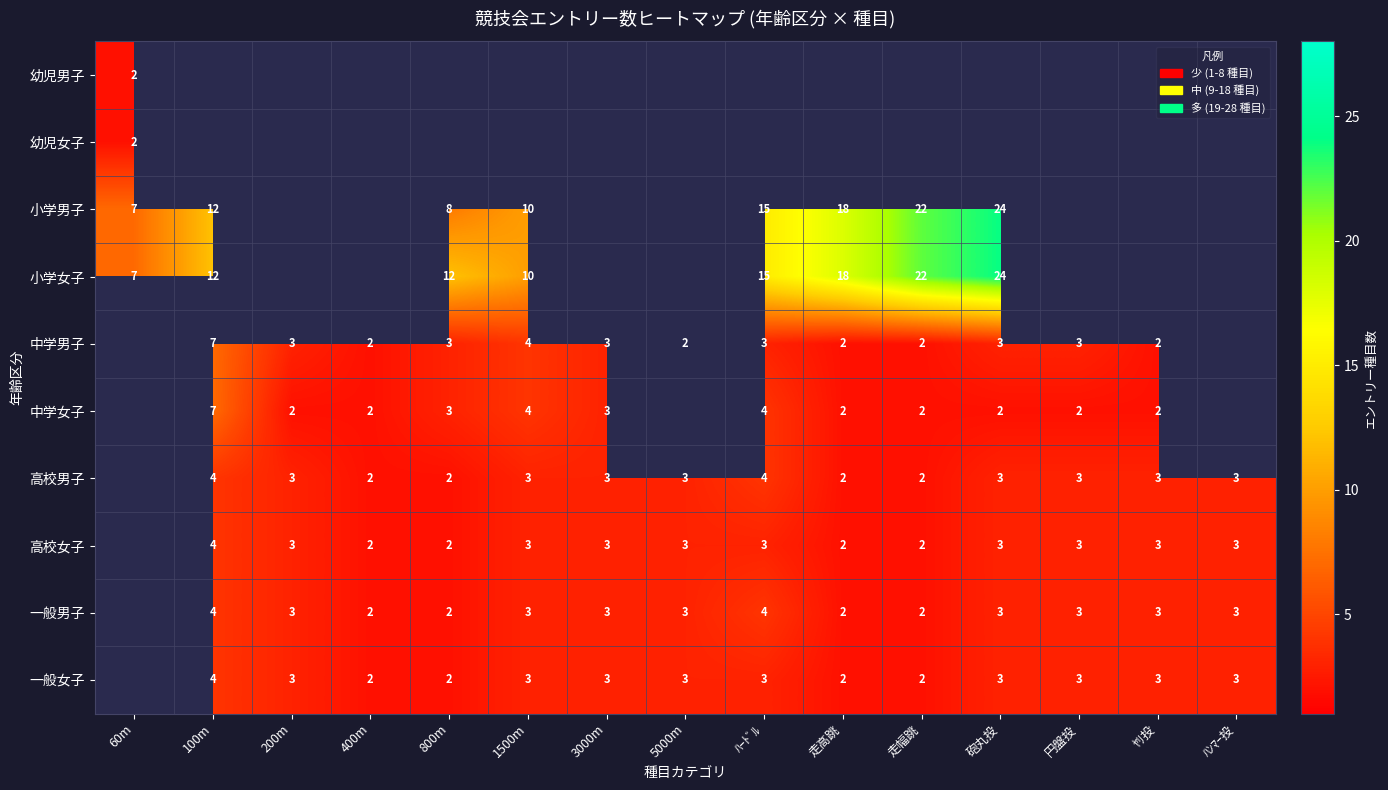

The 中学女子 series shows 3 at 800m. True or false?

True